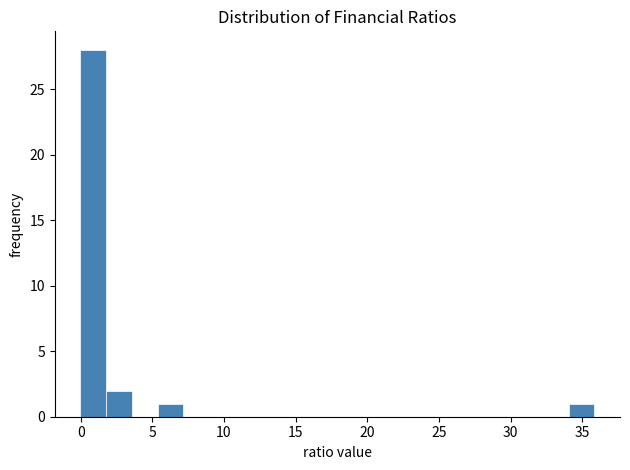

Around what value on the x-axis is the tallest bar? Give the approximate position of its centre, as read against the axis.

1.0